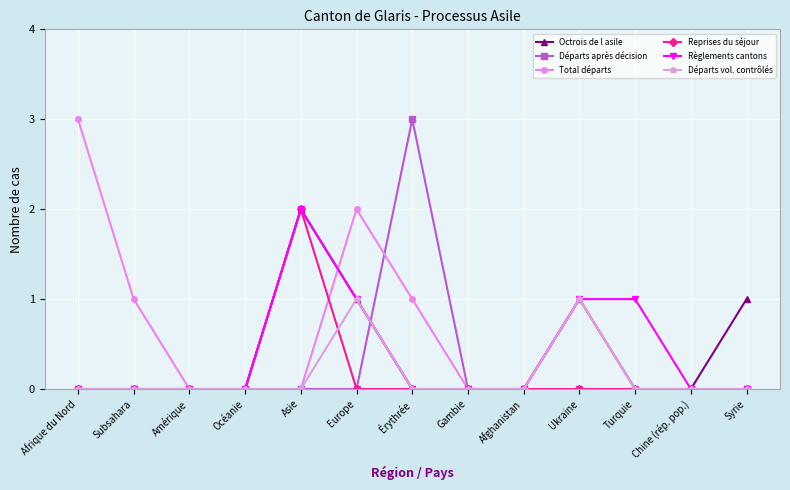

True or false: Total départs has a value of 1 at Afrique du Nord.

False